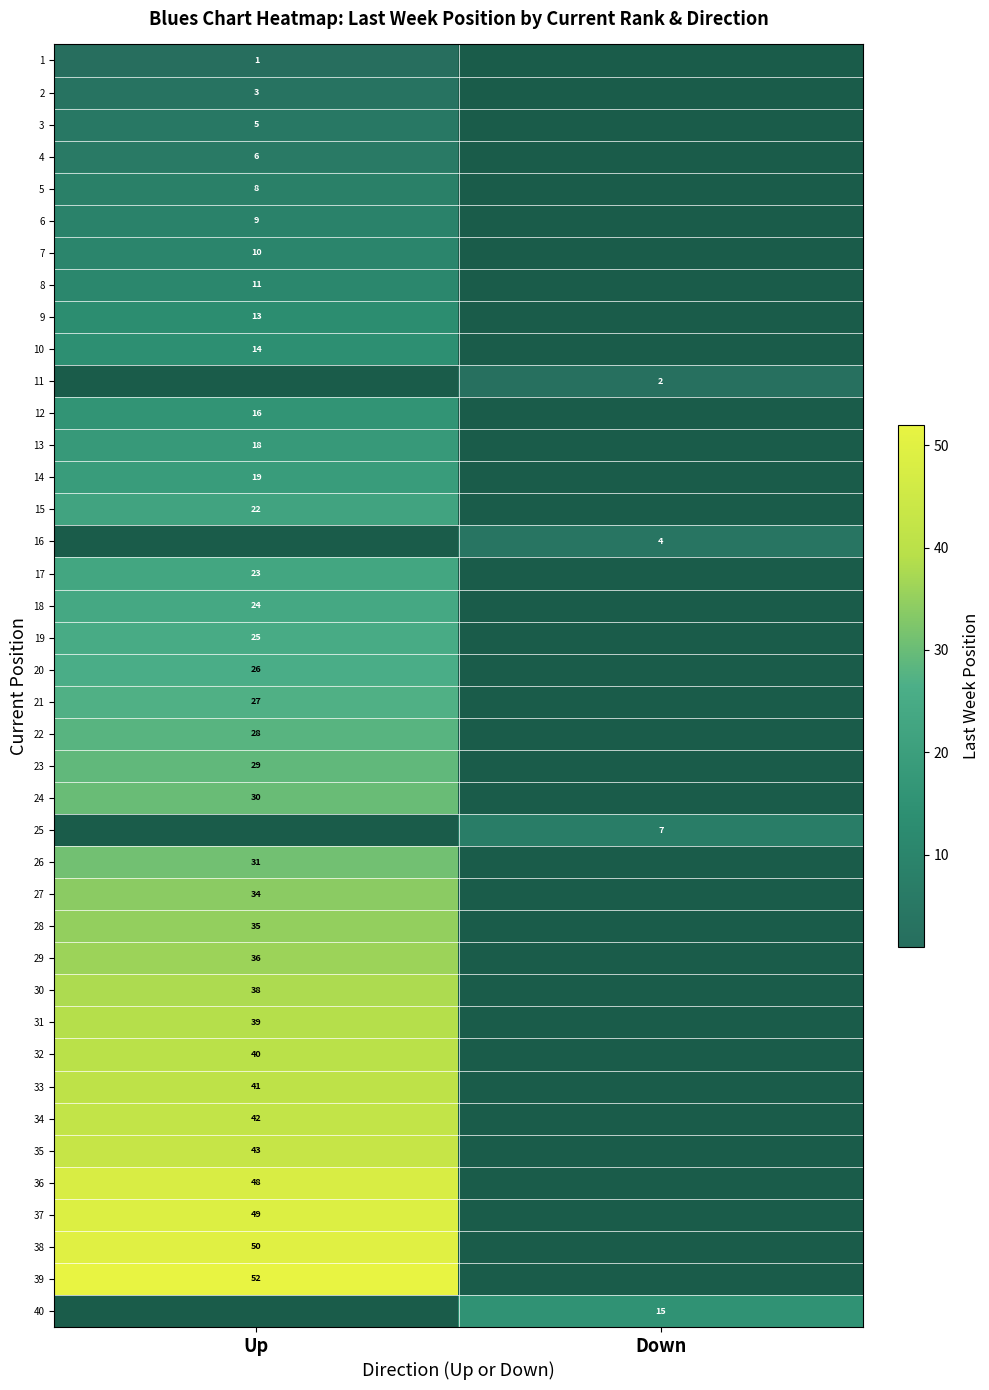

True or false: 9 has a value of 8 at Up.

False